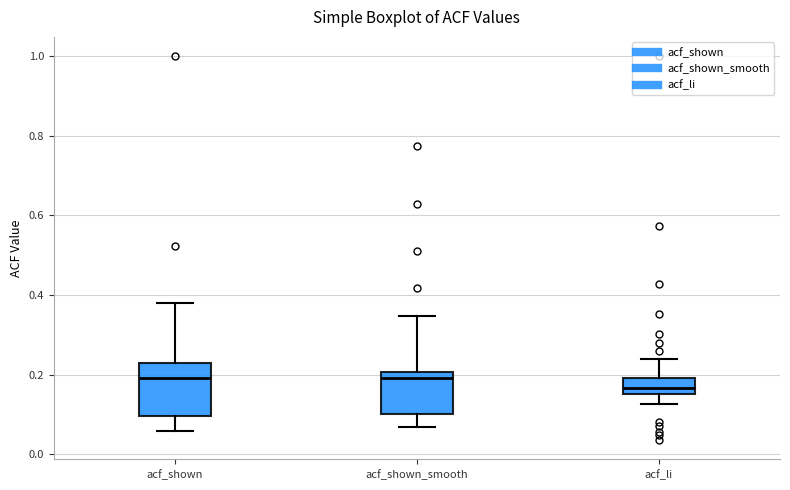

Which box has the lowest median line?

acf_li